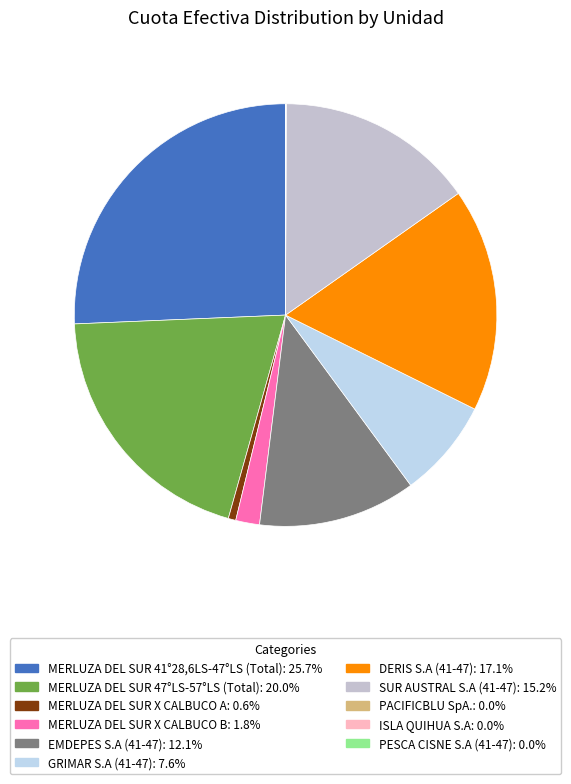

What is the largest slice in the pie chart?

MERLUZA DEL SUR 41°28,6LS-47°LS